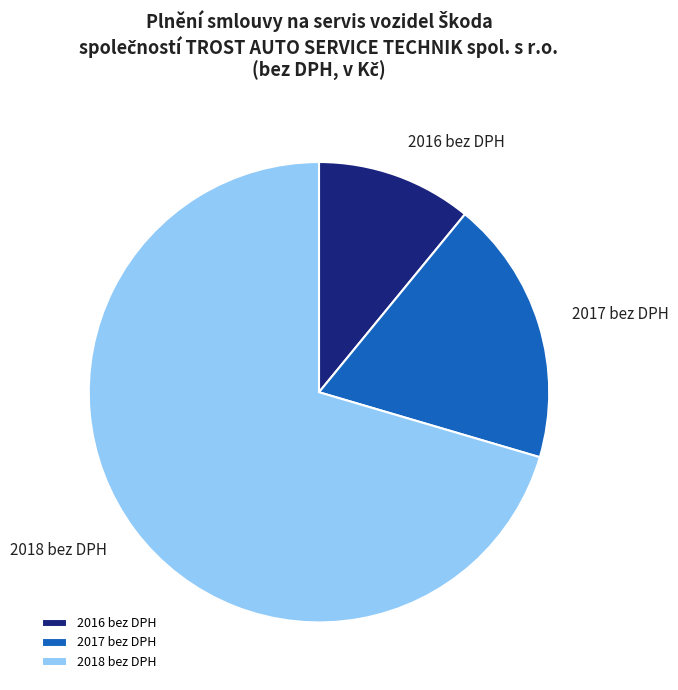

Is there a majority slice in this chart?

Yes